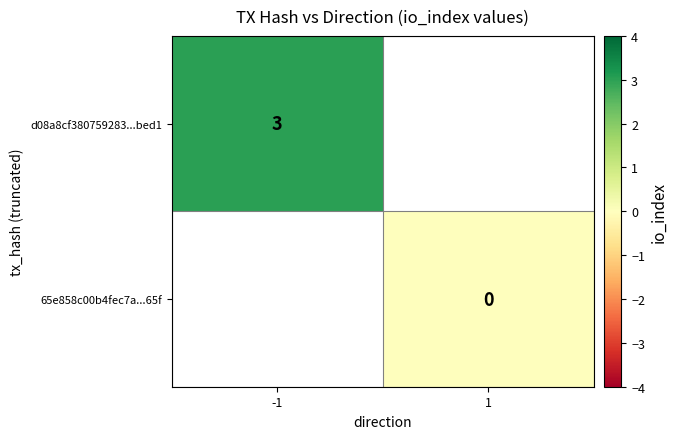

Is it true that d08a8cf380759283...bed1 equals 1 at -1?

False